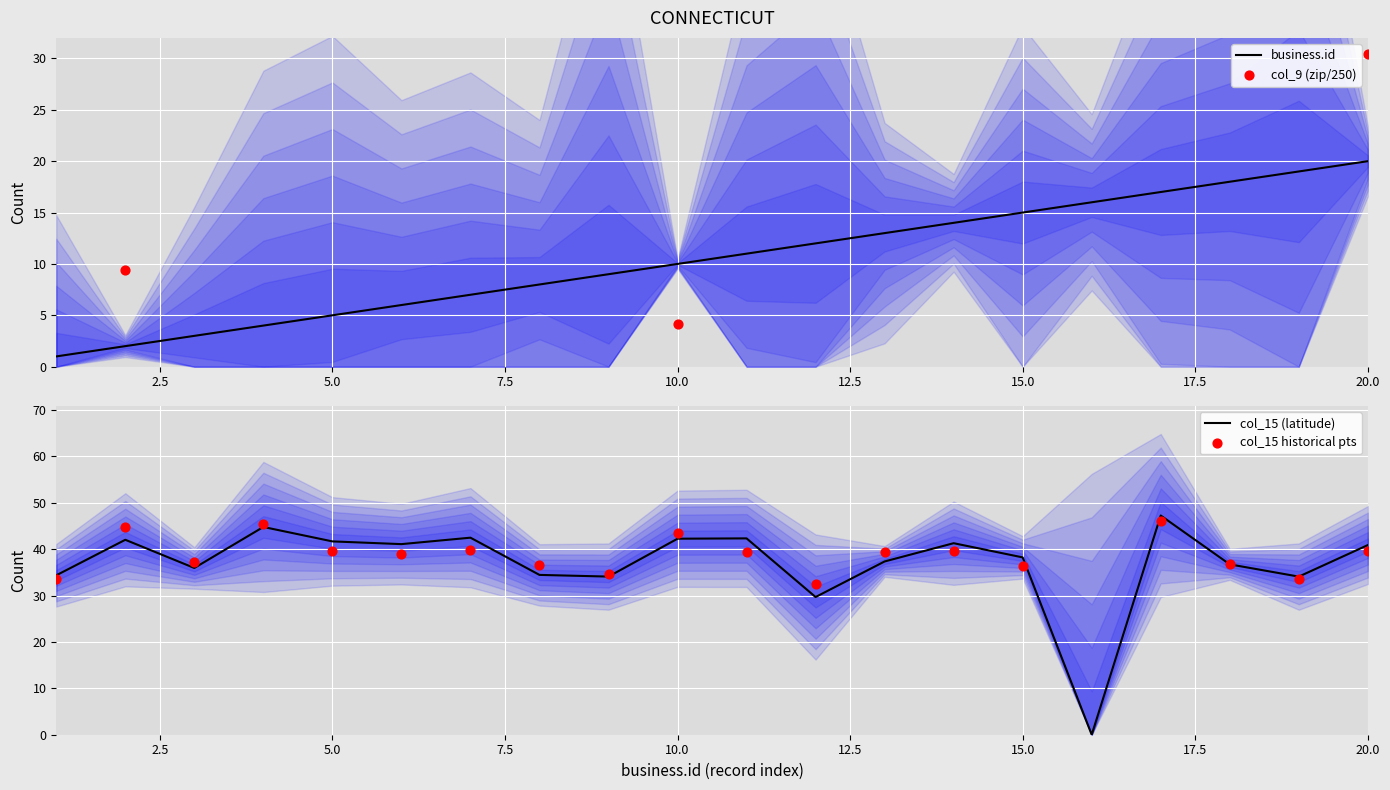

Which series has the largest total across all categories?

col_9 (zip/250)